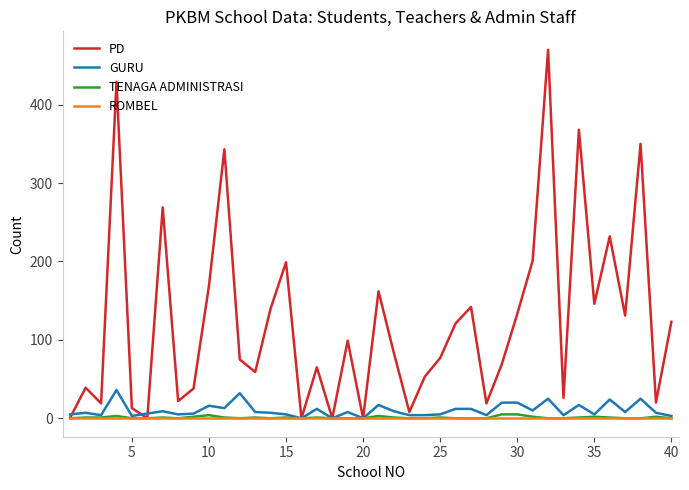

Which series has the largest total across all categories?

PD